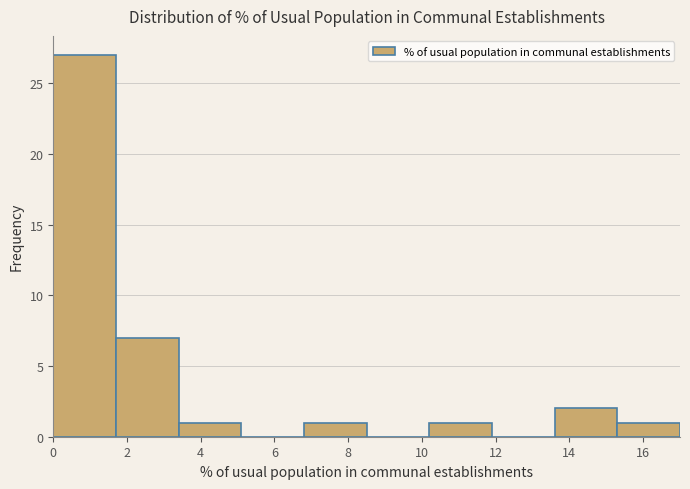

Reading left to right, transcribe this chart: for each bar, give the range it covers on the x-axis and its height. Neither the bar edges nor the heights are printed on the chart, so give them approximately, as read against the axes.

0.0 to 1.7: 27
1.7 to 3.4: 7
3.4 to 5.1: 1
5.1 to 6.8: 0
6.8 to 8.5: 1
8.5 to 10.2: 0
10.2 to 11.9: 1
11.9 to 13.6: 0
13.6 to 15.3: 2
15.3 to 17.0: 1